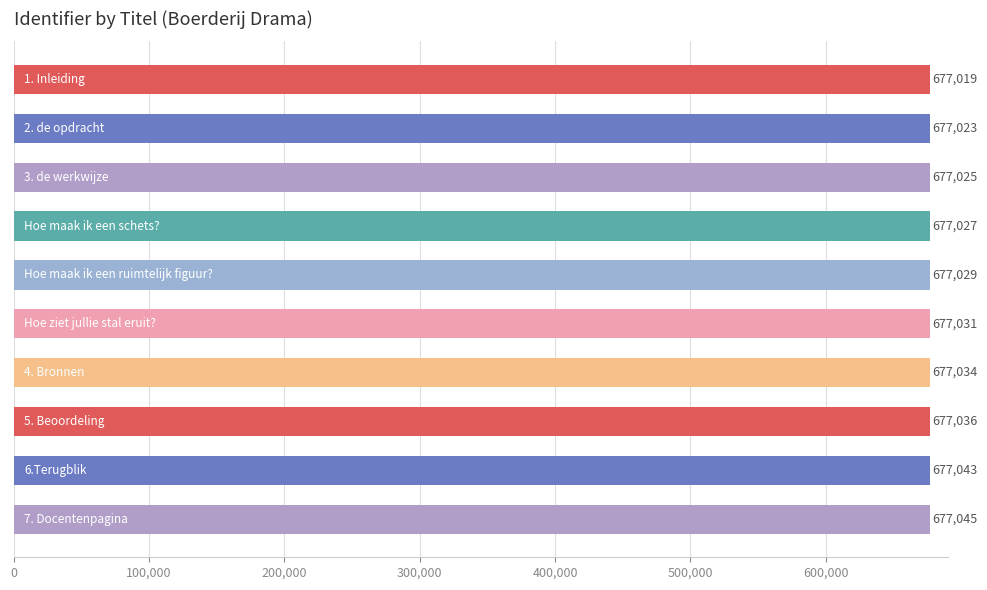

What is the smallest value displayed?

677019